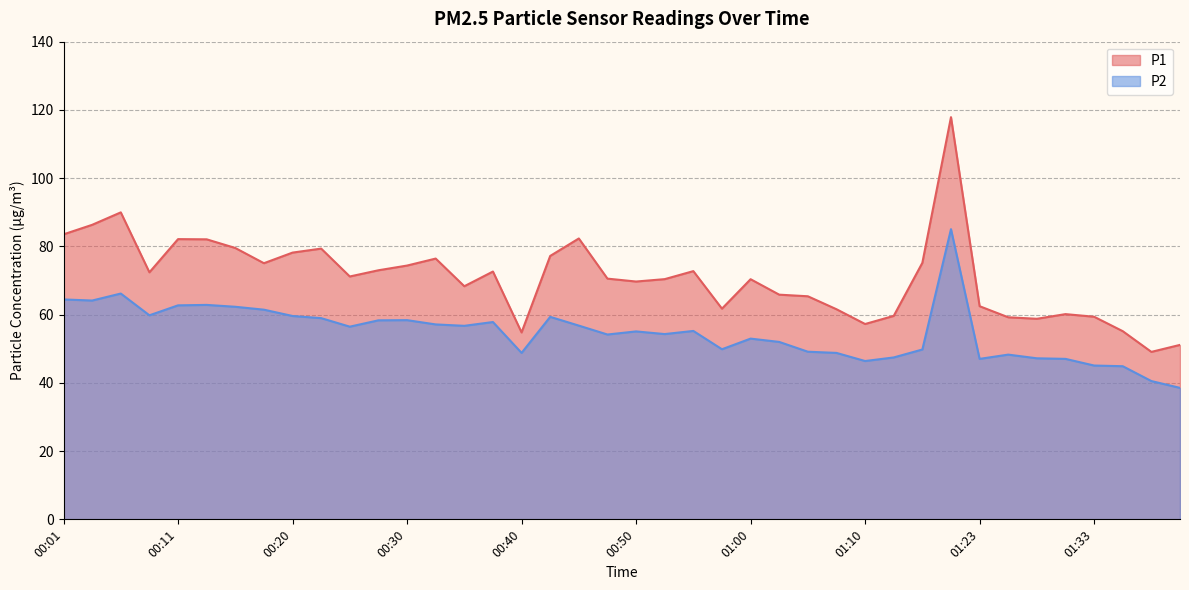

What is the greatest value displayed?

117.9